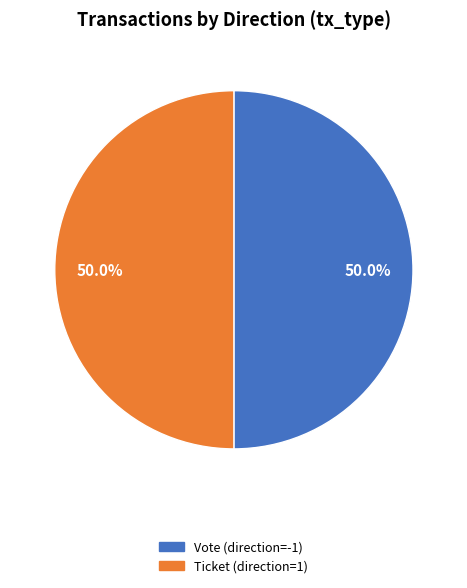

How many slices are in this pie chart?

2